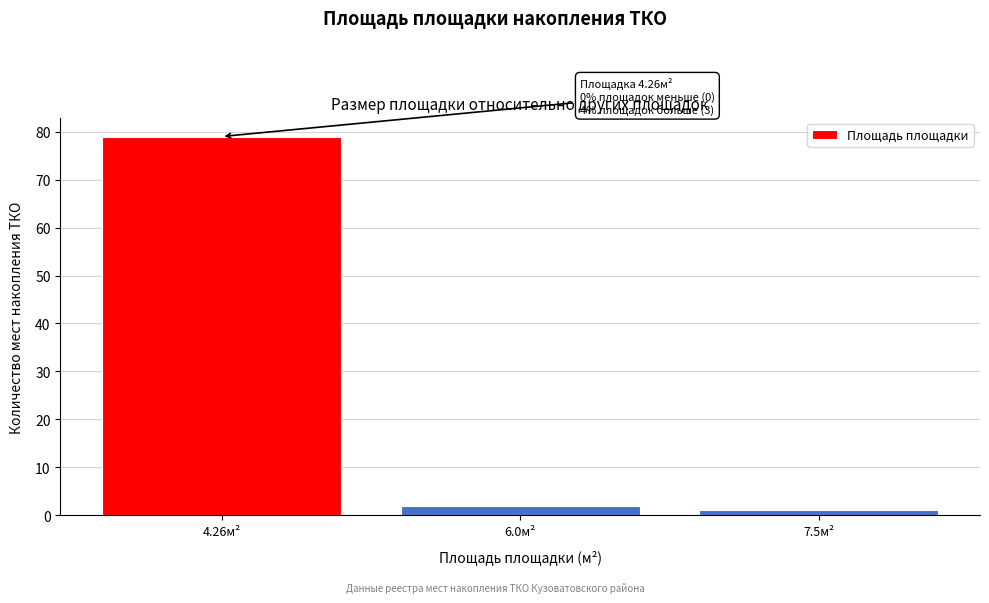

Reading right to left, extract all data points from this chart.

7.5м²=1	6.0м²=2	4.26м²=79